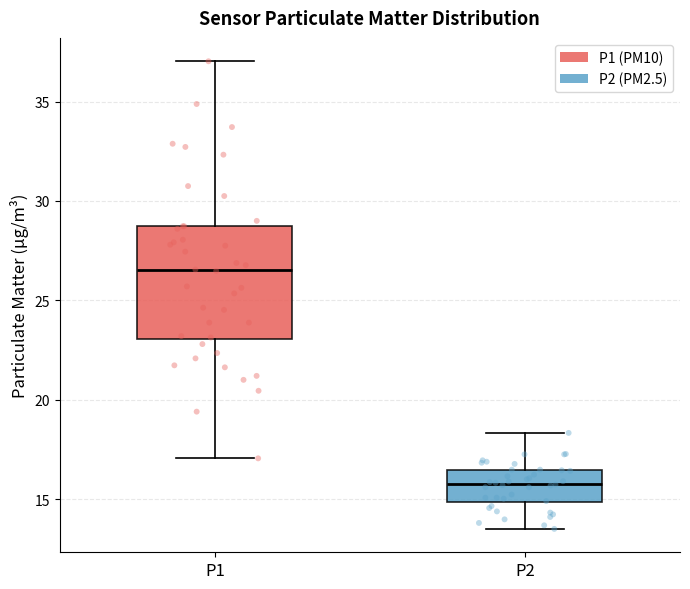

Reading left to right, read every box against the y-axis: the position of its median line, the range the box covers, and the ends of its whiskers. The values are not printed on the chart, so give them approximately, as read against the axis.

P1: median 26.5, box 23.0 to 28.5, whiskers 17.0 to 37.0
P2: median 16.0, box 15.0 to 16.5, whiskers 13.5 to 18.5